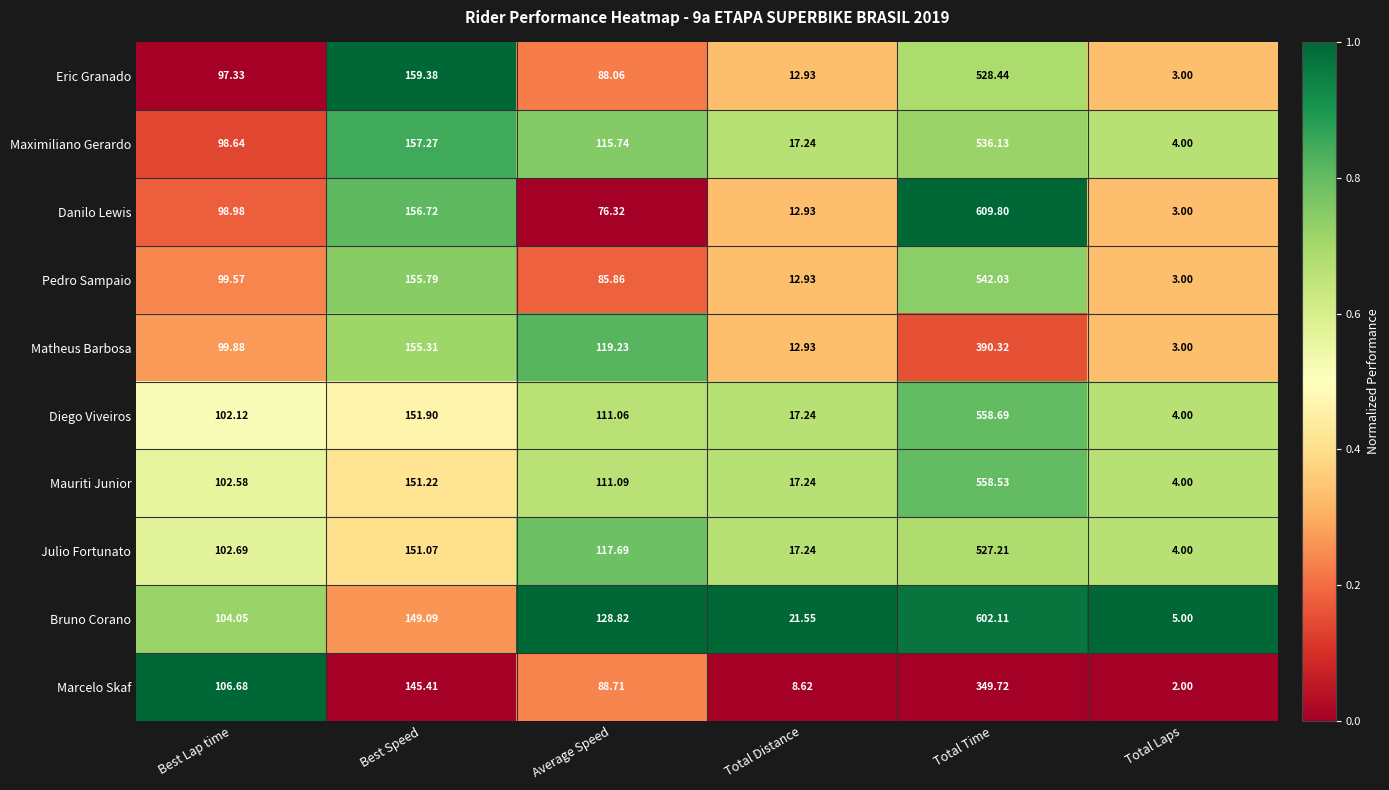

At which category is the sum across all series the highest?

Total Time